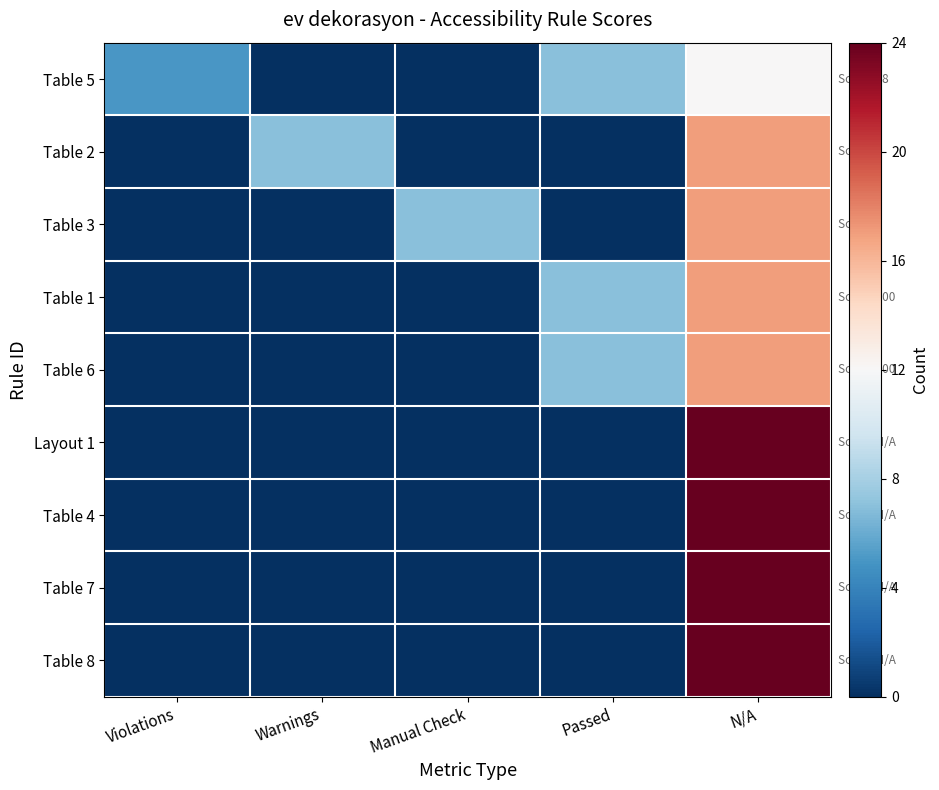

Reading left to right, extract all data points from this chart.

Table 5: Violations=5	Warnings=0	Manual Check=0	Passed=7	N/A=12
Table 2: Violations=0	Warnings=7	Manual Check=0	Passed=0	N/A=17
Table 3: Violations=0	Warnings=0	Manual Check=7	Passed=0	N/A=17
Table 1: Violations=0	Warnings=0	Manual Check=0	Passed=7	N/A=17
Table 6: Violations=0	Warnings=0	Manual Check=0	Passed=7	N/A=17
Layout 1: Violations=0	Warnings=0	Manual Check=0	Passed=0	N/A=24
Table 4: Violations=0	Warnings=0	Manual Check=0	Passed=0	N/A=24
Table 7: Violations=0	Warnings=0	Manual Check=0	Passed=0	N/A=24
Table 8: Violations=0	Warnings=0	Manual Check=0	Passed=0	N/A=24